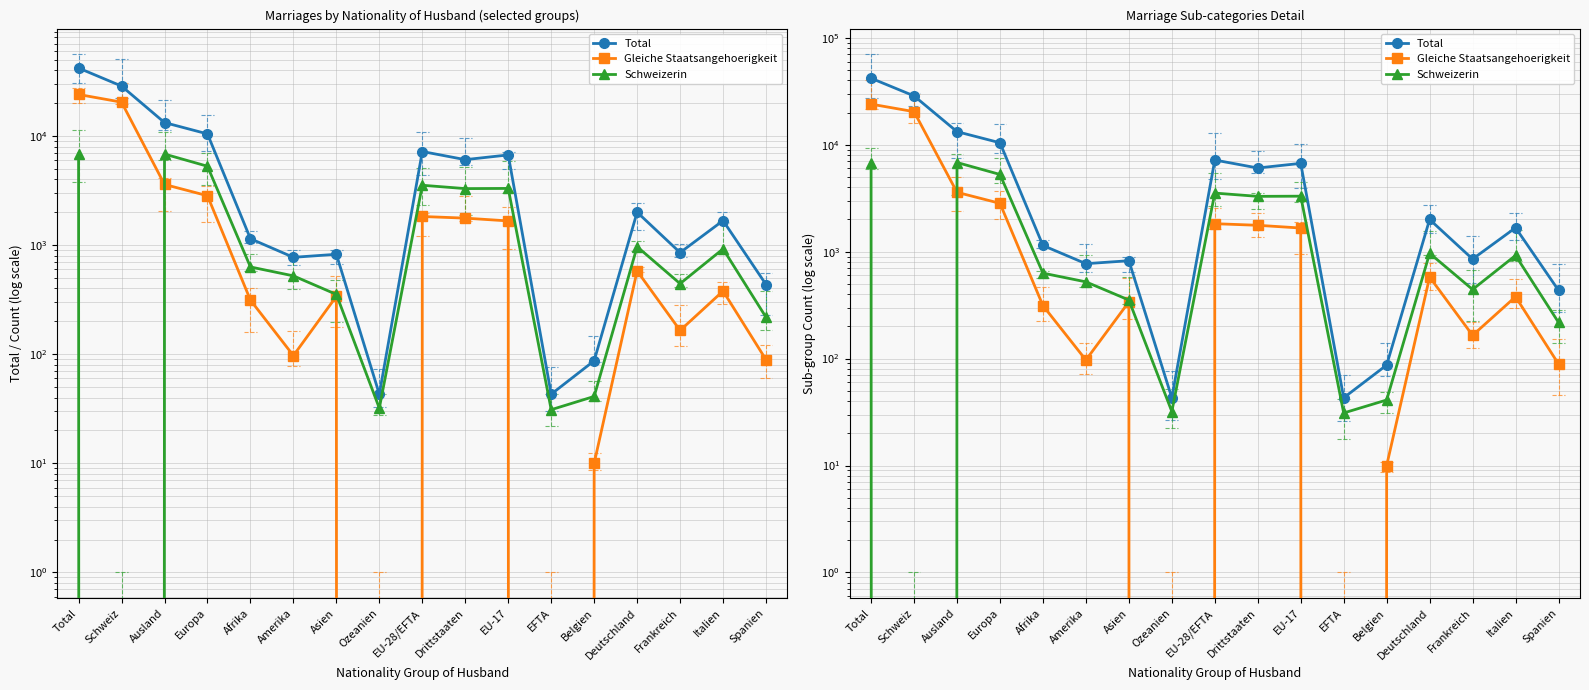

What is the value of the Gleiche Staatsangehoerigkeit point at the 4th from the left?

2832